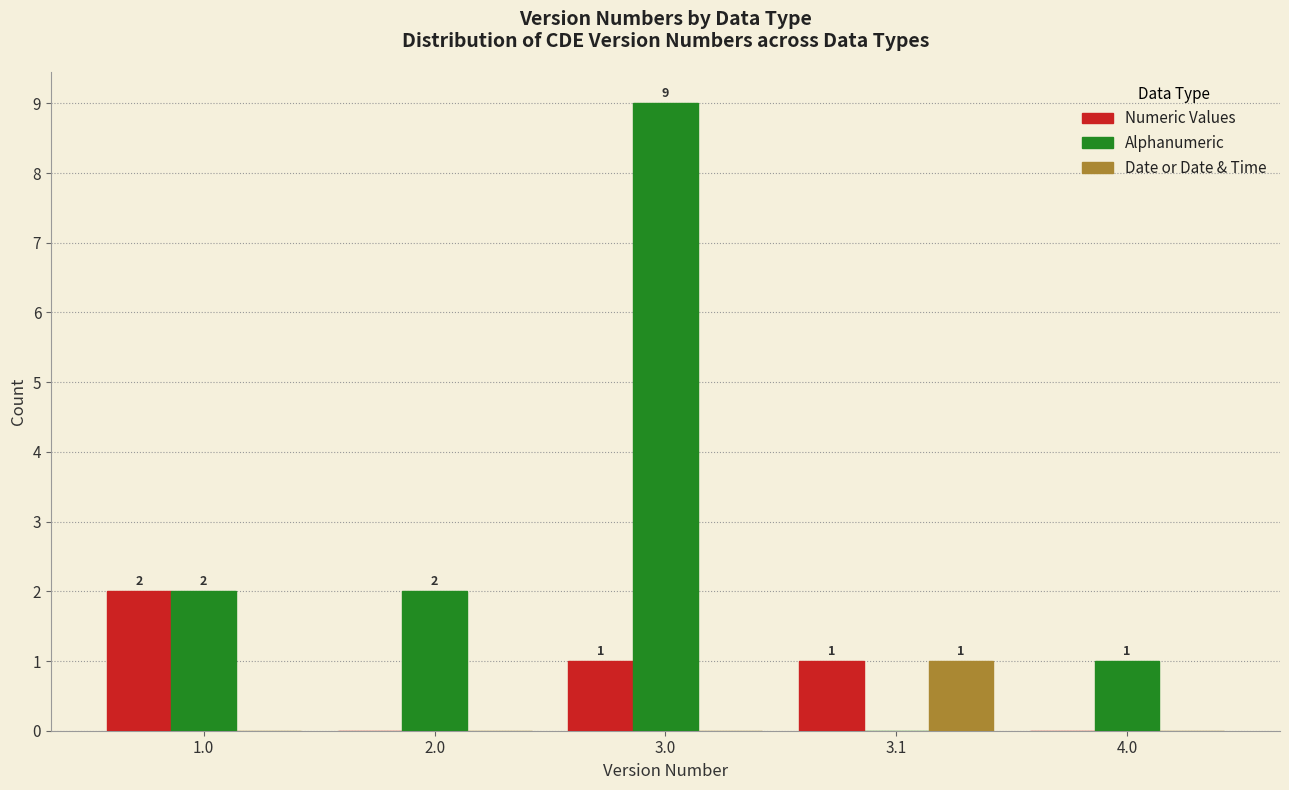

Reading right to left, what are all the values shown in this chart?

Numeric Values: 4.0=0	3.1=1	3.0=1	2.0=0	1.0=2
Alphanumeric: 4.0=1	3.1=0	3.0=9	2.0=2	1.0=2
Date or Date & Time: 4.0=0	3.1=1	3.0=0	2.0=0	1.0=0